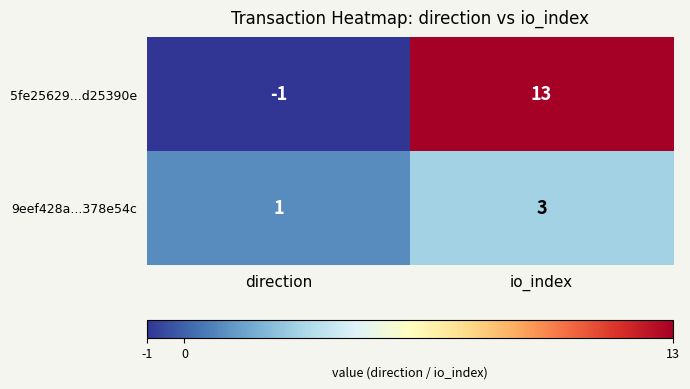

Is it true that 9eef428a...378e54c equals 3 at io_index?

True